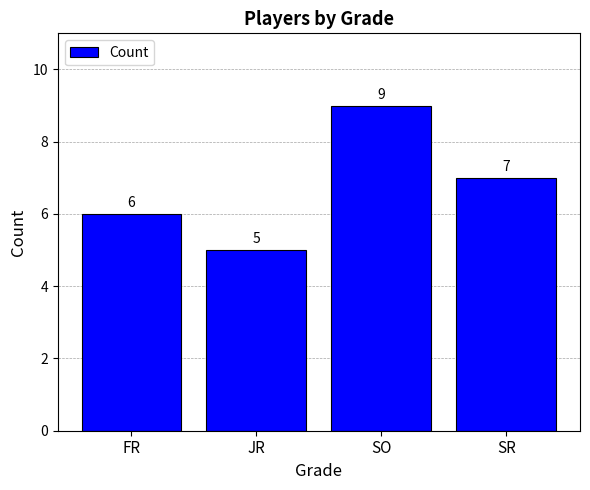

How many bars are there in total?

4